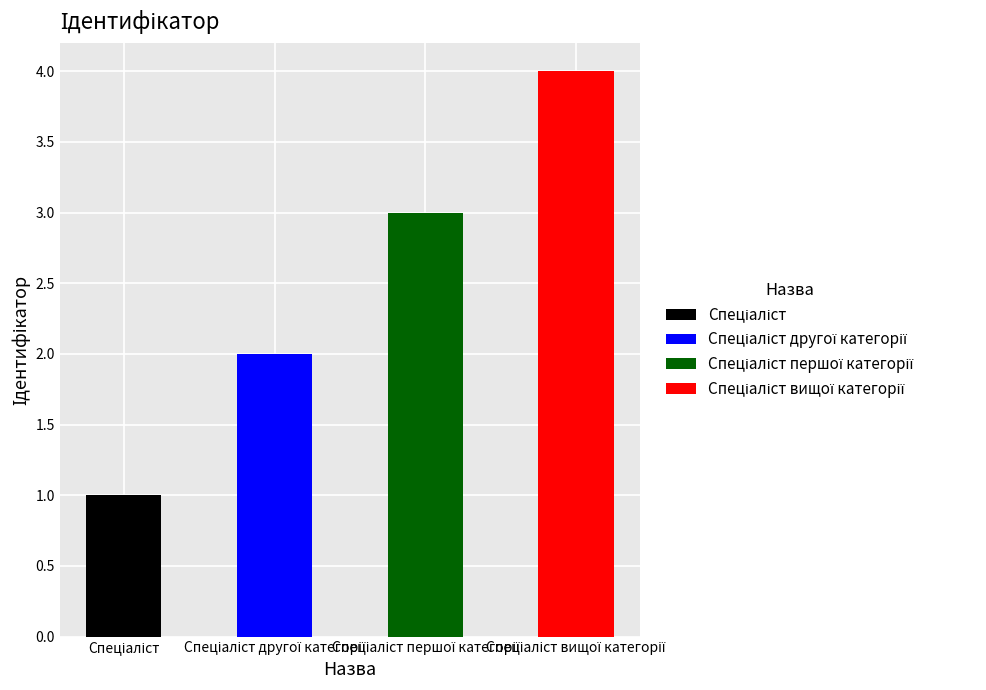

What is the approximate value at Спеціаліст?

1